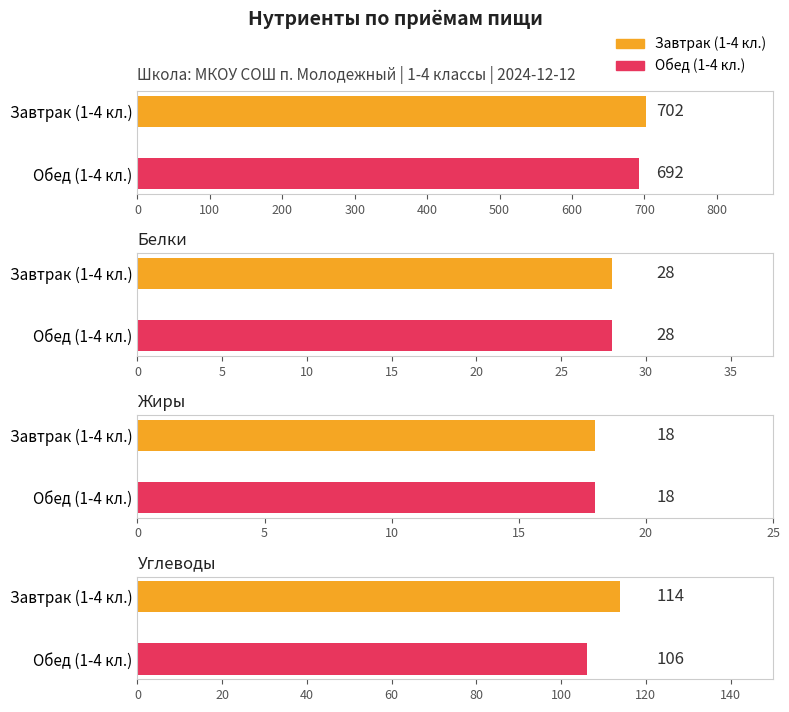

At which label does Белки reach its minimum?

Завтрак